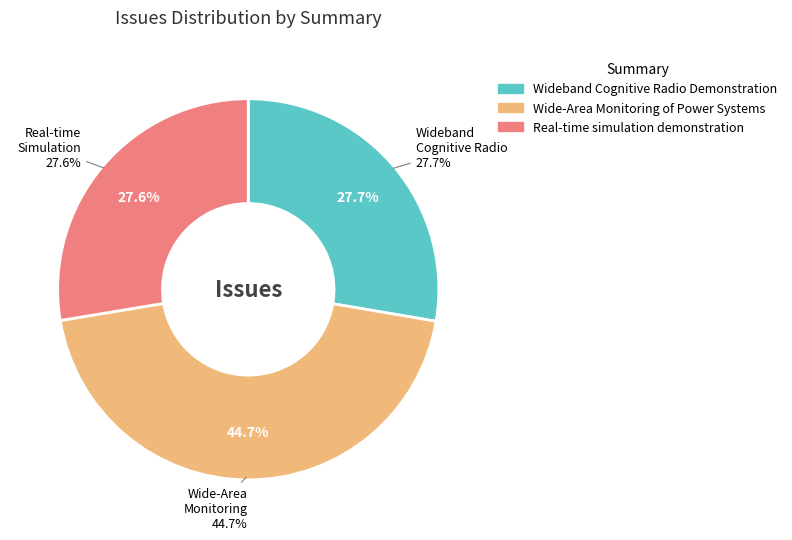

Which category has the biggest portion of the pie?

Wide-Area Monitoring of Power Systems